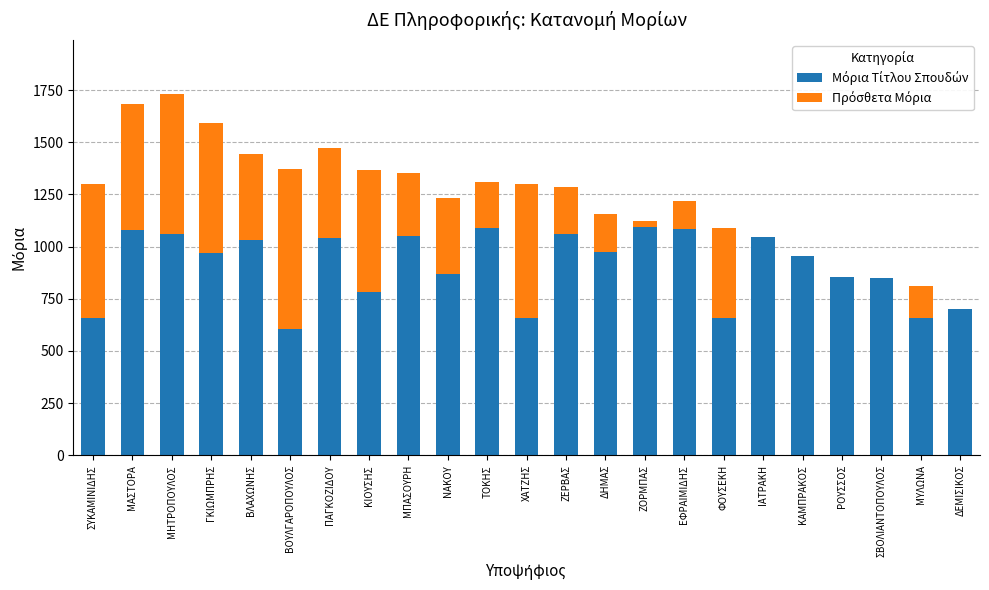

What is the total value across all series at ΣΒΟΛΙΑΝΤΟΠΟΥΛΟΣ?

850.3